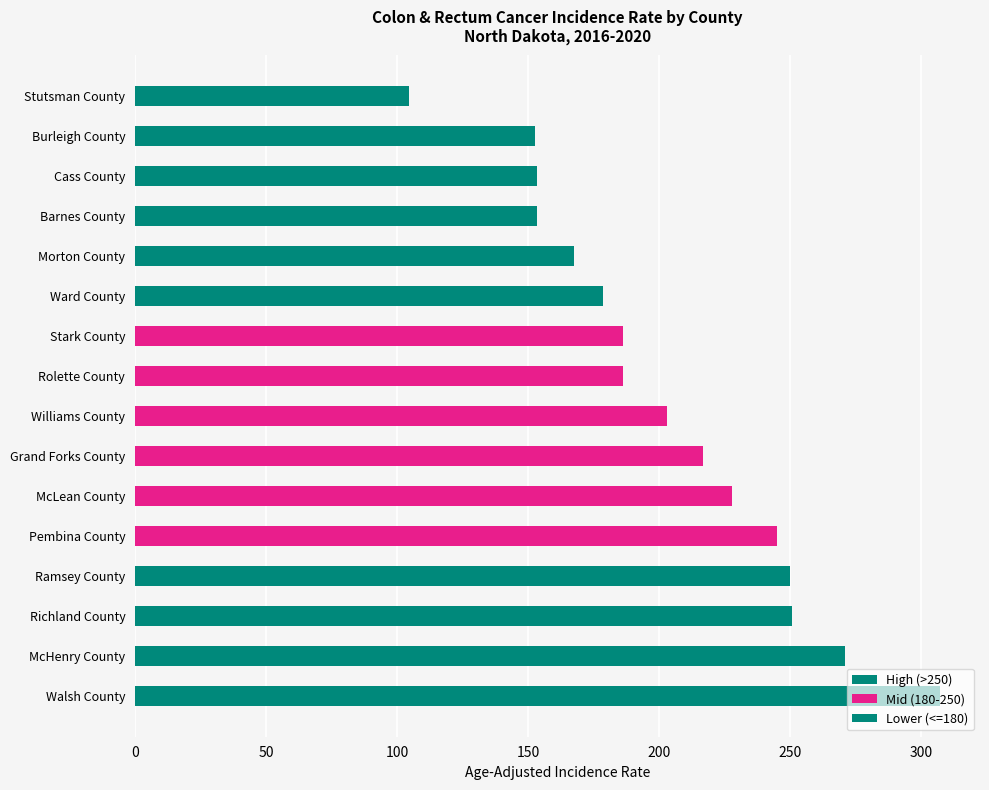

At which label does the data first exceed 203?

Walsh County